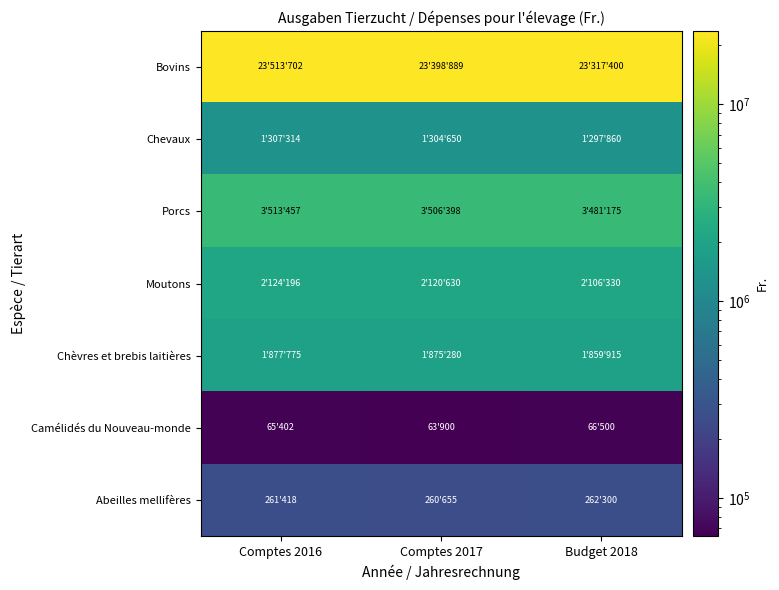

Reading left to right, what are all the values shown in this chart?

Bovins: Comptes 2016=23513702	Comptes 2017=23398889	Budget 2018=23317400
Chevaux: Comptes 2016=1307314	Comptes 2017=1304650	Budget 2018=1297860
Porcs: Comptes 2016=3513457	Comptes 2017=3506398	Budget 2018=3481175
Moutons: Comptes 2016=2124196	Comptes 2017=2120630	Budget 2018=2106330
Chèvres et brebis laitières: Comptes 2016=1877775	Comptes 2017=1875280	Budget 2018=1859915
Camélidés du Nouveau-monde: Comptes 2016=65402	Comptes 2017=63900	Budget 2018=66500
Abeilles mellifères: Comptes 2016=261418	Comptes 2017=260655	Budget 2018=262300